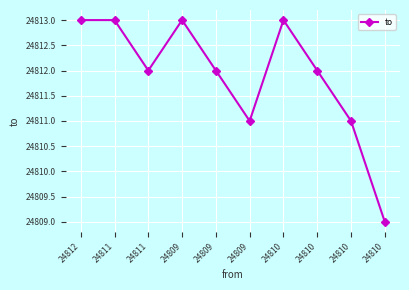

How many distinct data groups are displayed?

1